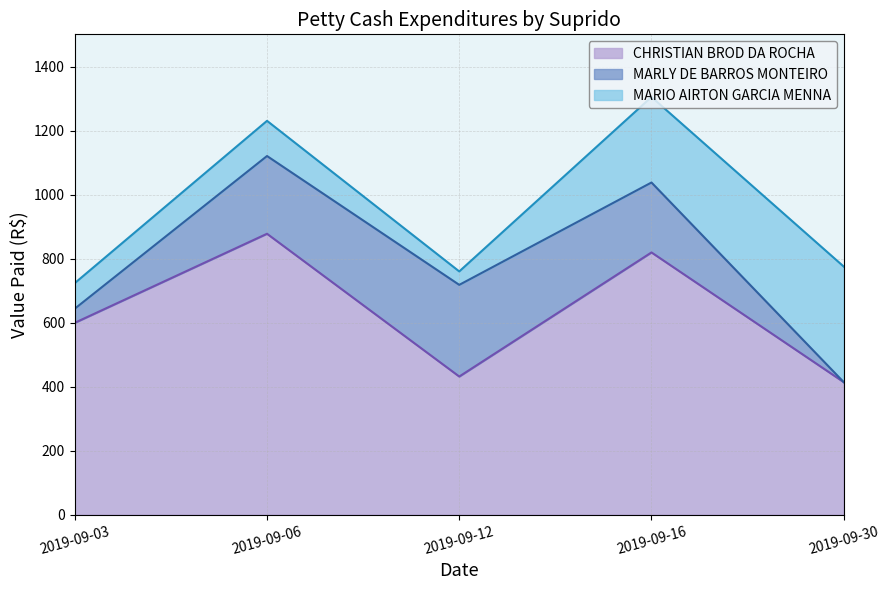

At which category is the sum across all series the highest?

2019-09-16